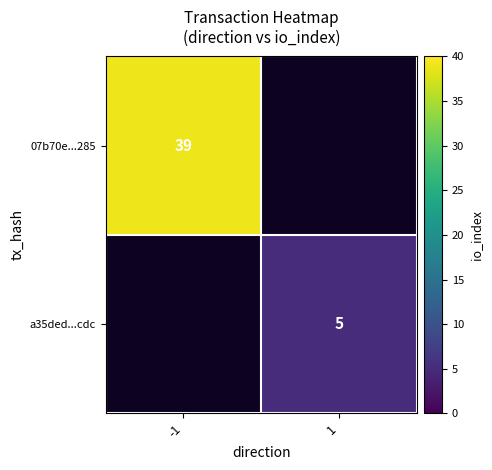

True or false: a35ded...cdc has a value of 5 at 1.

True